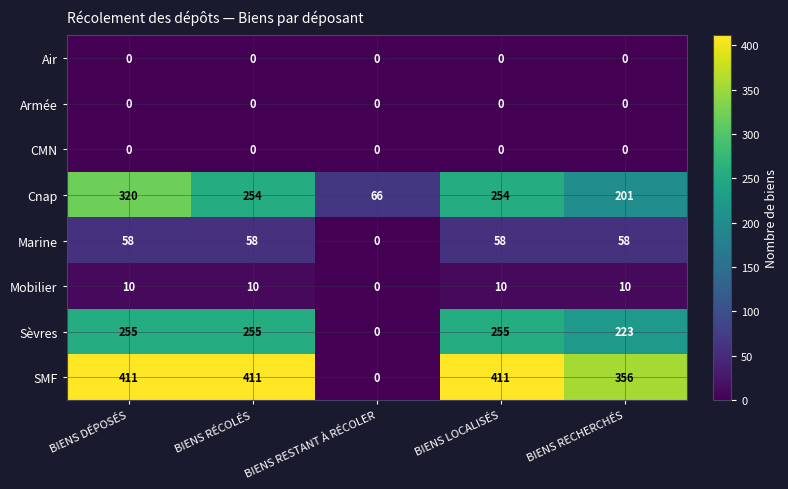

What is the spread (max minus min) of values at BIENS DÉPOSÉS?

411